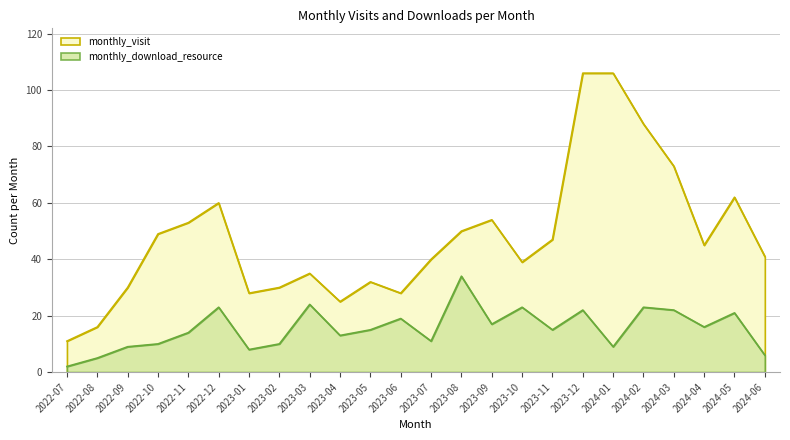

Rank the categories by monthly_download_resource value from lowest to highest.

2022-07, 2022-08, 2024-06, 2023-01, 2022-09, 2024-01, 2022-10, 2023-02, 2023-07, 2023-04, 2022-11, 2023-05, 2023-11, 2024-04, 2023-09, 2023-06, 2024-05, 2023-12, 2024-03, 2022-12, 2023-10, 2024-02, 2023-03, 2023-08